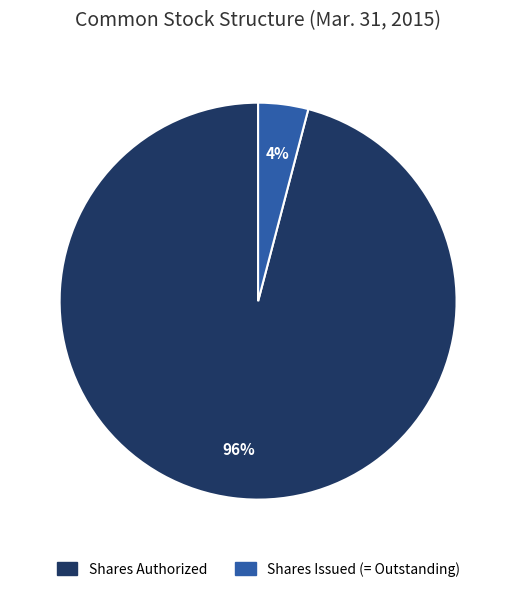

To the nearest percent, what is the difference between the largest and smallest slice percentages?

92%